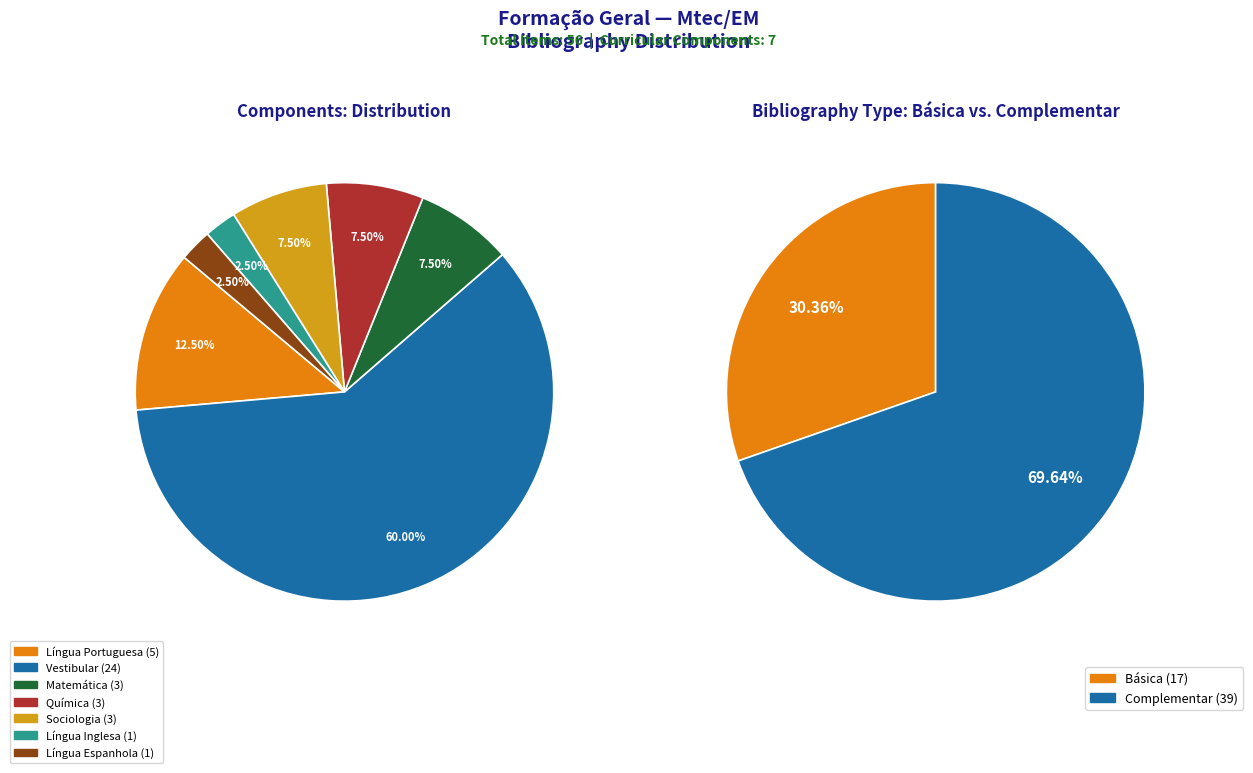

What is the smallest slice in the pie chart?

Língua Inglesa